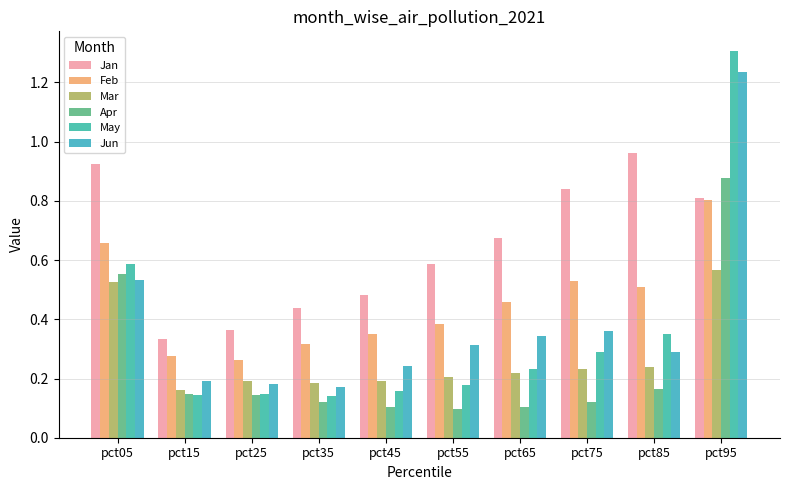

Does the chart contain stacked bars?

No